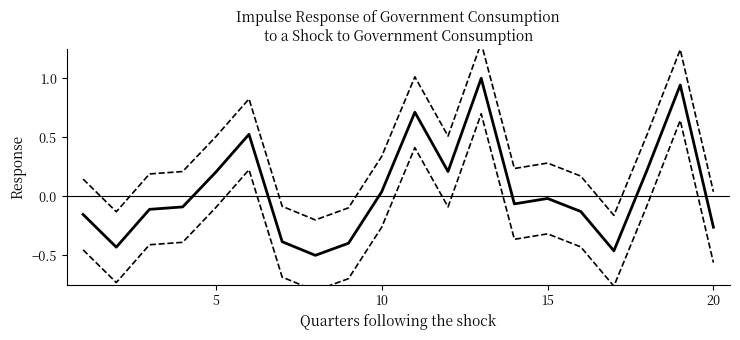

True or false: P1 lower and P1 cross at least once.

False